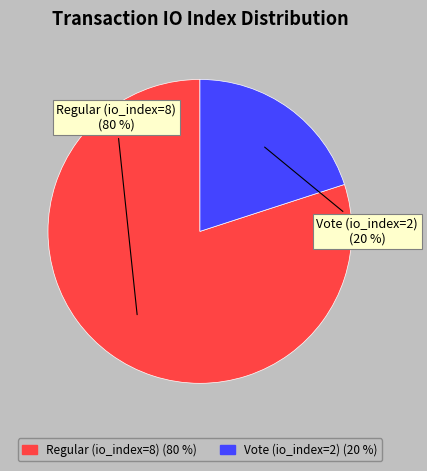

What is the ratio of the value at Regular (io_index=8) to the value at Vote (io_index=2)?

4.0